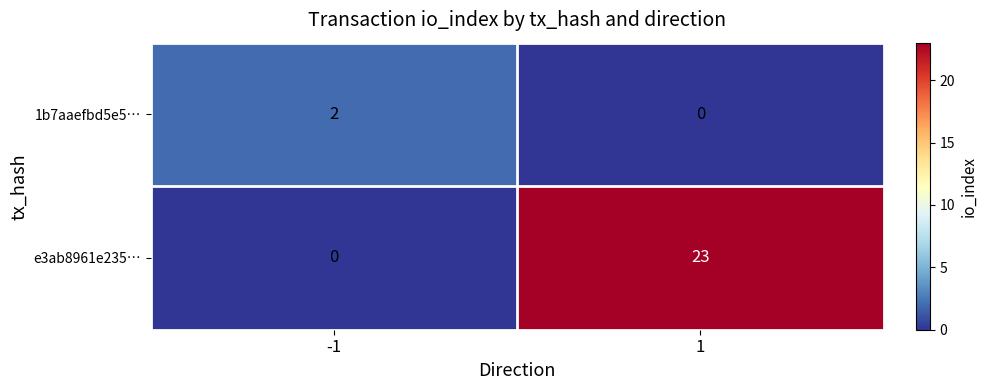

Rank the series by their average value, from lowest to highest.

1b7aaefbd5e5…, e3ab8961e235…